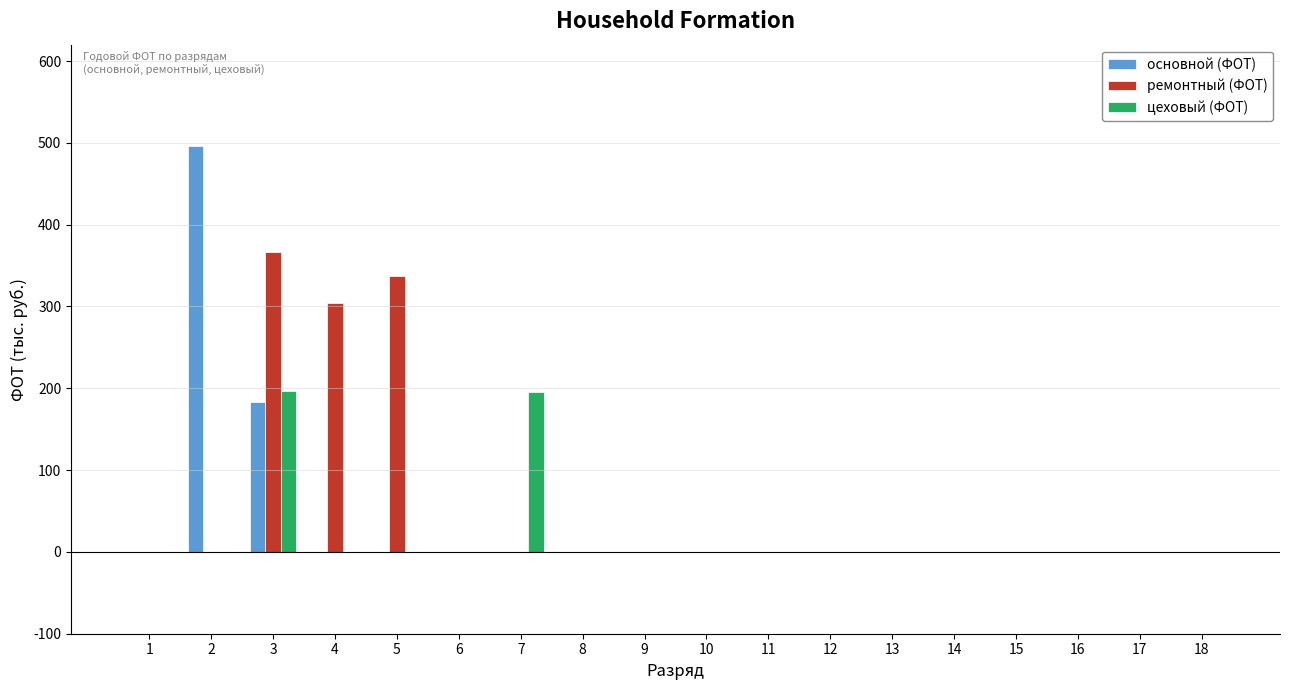

The цеховый (ФОТ) series shows 0.0 at 11. True or false?

True